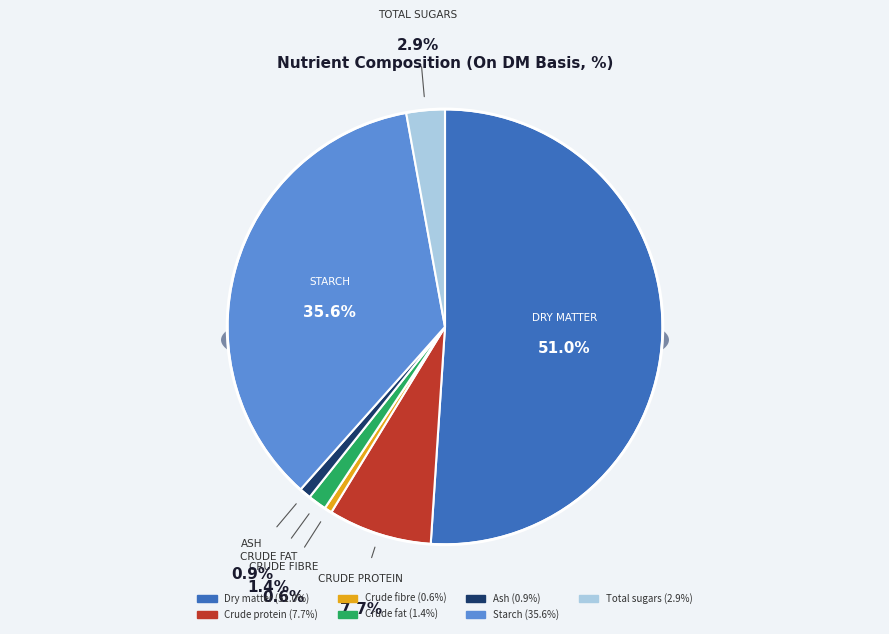

Is it true that Total sugars is 17% of the pie?

False